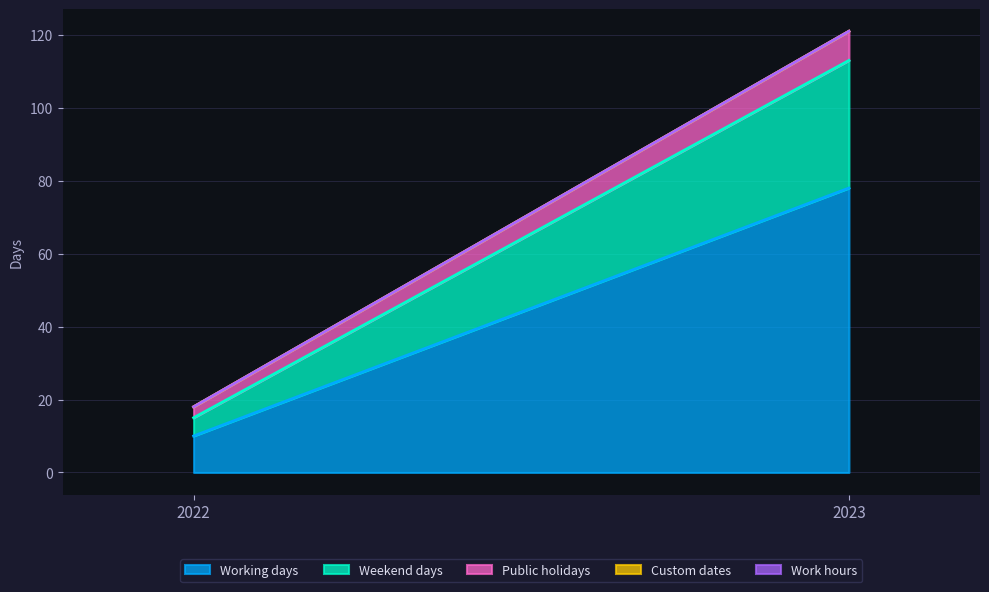

The Weekend days series shows 35 at 2023. True or false?

True